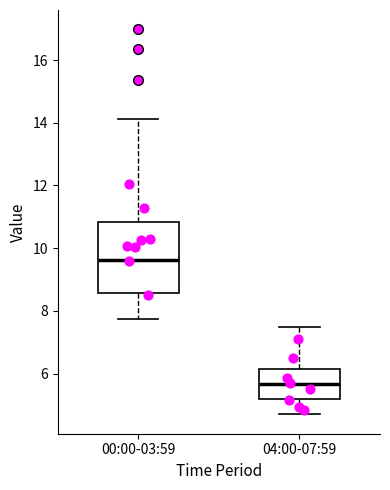

Which box has the highest median line?

00:00-03:59